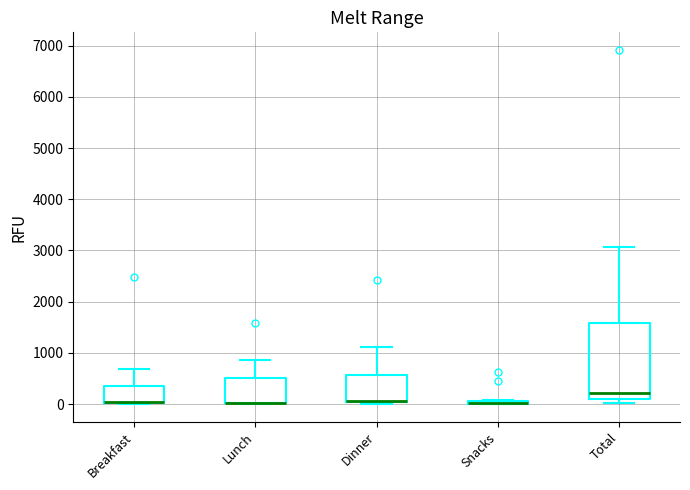

Where does the upper whisker of the box for Breakfast end on the y-axis? The values are not printed on the chart, so give them approximately, as read against the axis.

700